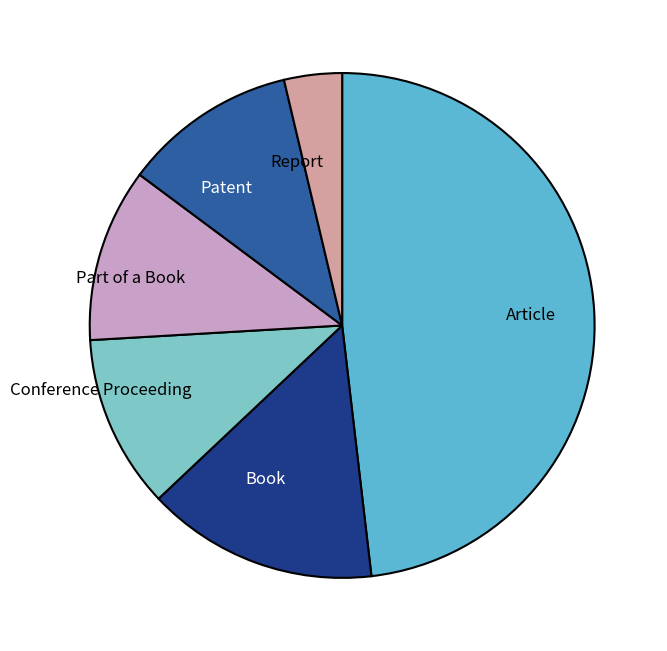

Which category has the smallest portion of the pie?

Report